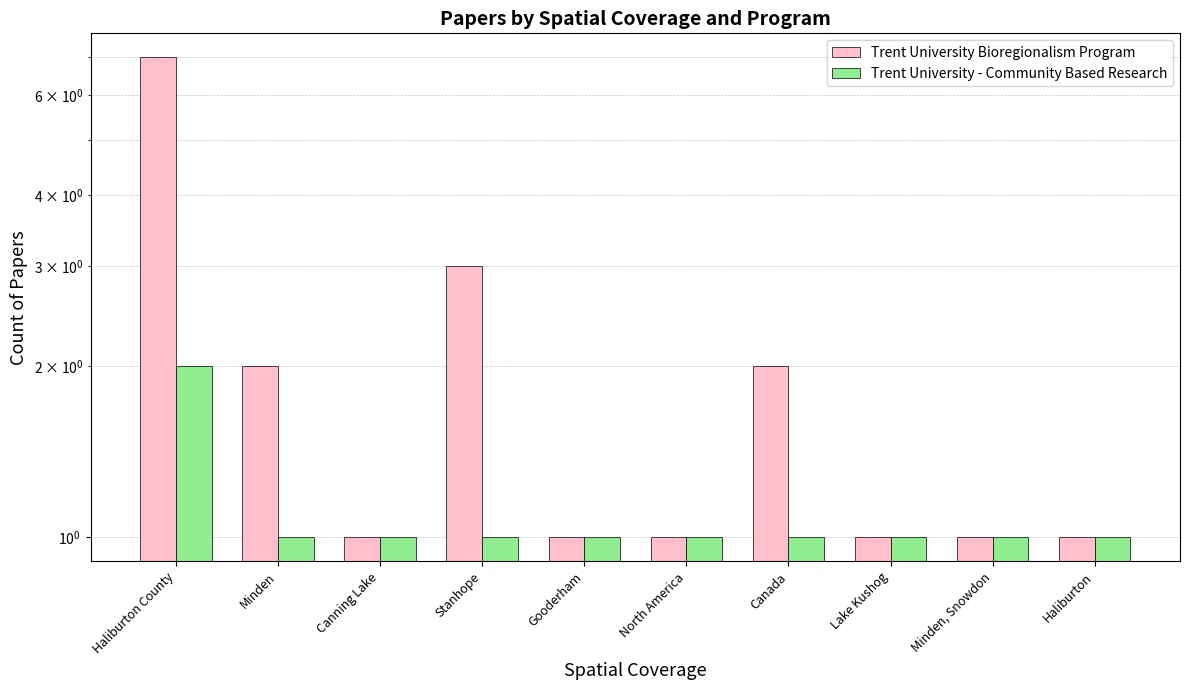

Reading right to left, transcribe all the data shown in this chart.

Trent University Bioregionalism Program: Haliburton=1	Minden, Snowdon=1	Lake Kushog=1	Canada=2	North America=1	Gooderham=1	Stanhope=3	Canning Lake=1	Minden=2	Haliburton County=7
Trent University - Community Based Research: Haliburton=1	Minden, Snowdon=1	Lake Kushog=1	Canada=1	North America=1	Gooderham=1	Stanhope=1	Canning Lake=1	Minden=1	Haliburton County=2